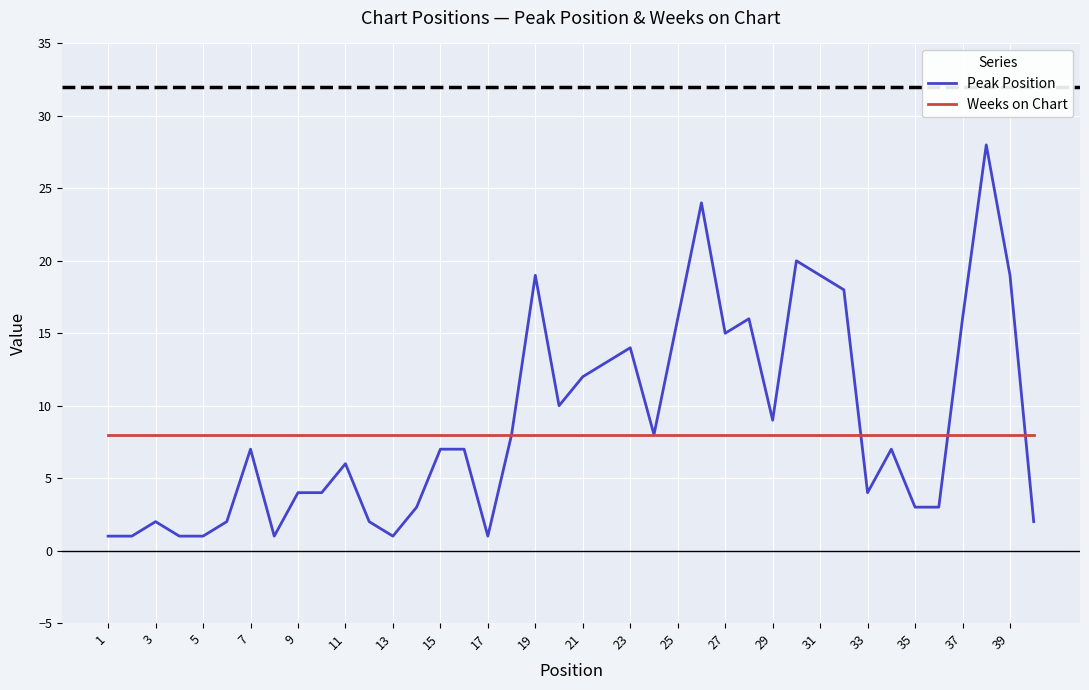

List the series in order of their peak value, highest first.

Peak Position, Weeks on Chart